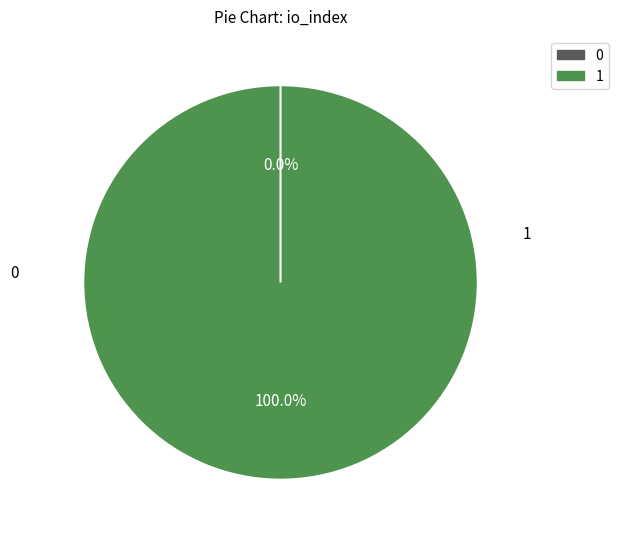

What percentage do Ticket (io_index=0) and Vote (io_index=1) together represent?

100.0%